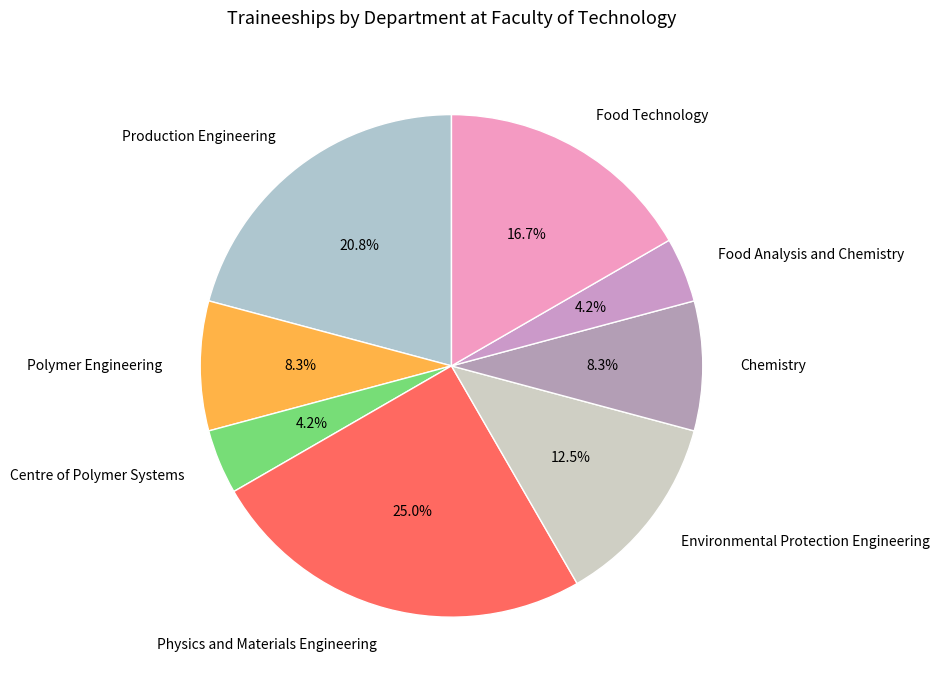

Which category has the biggest portion of the pie?

Physics and Materials Engineering